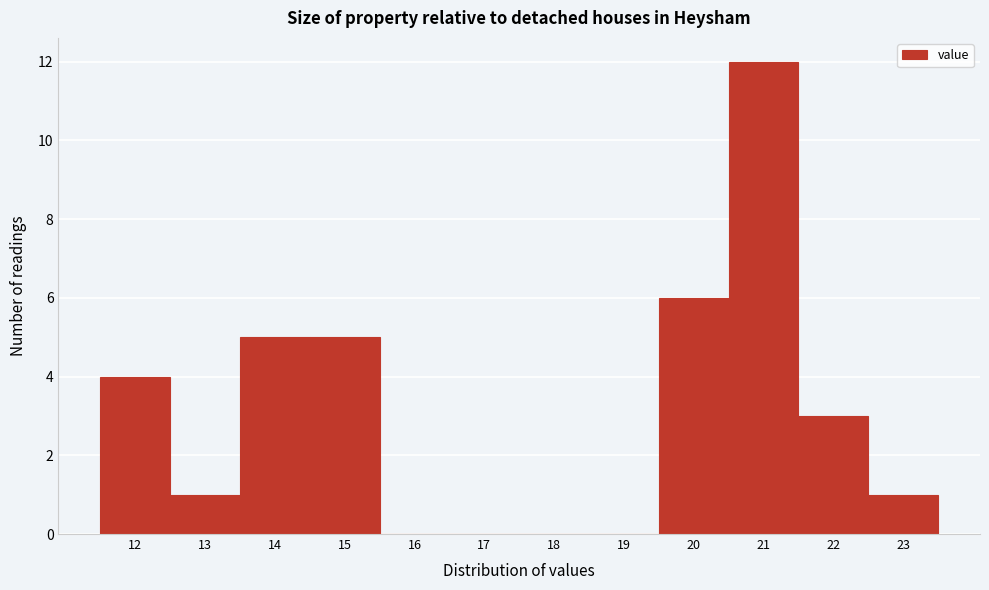

How tall is the bar that spans 22.5 to 23.5 on the x-axis? The values are not printed on the chart, so give them approximately, as read against the axis.

1